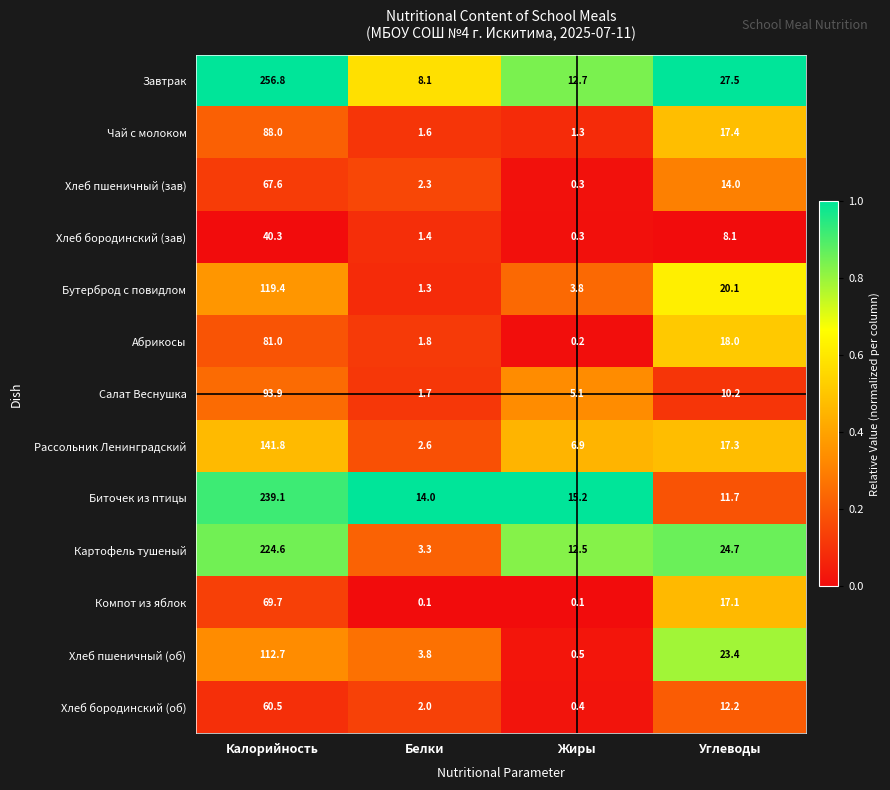

Which series has the largest total across all categories?

Завтрак